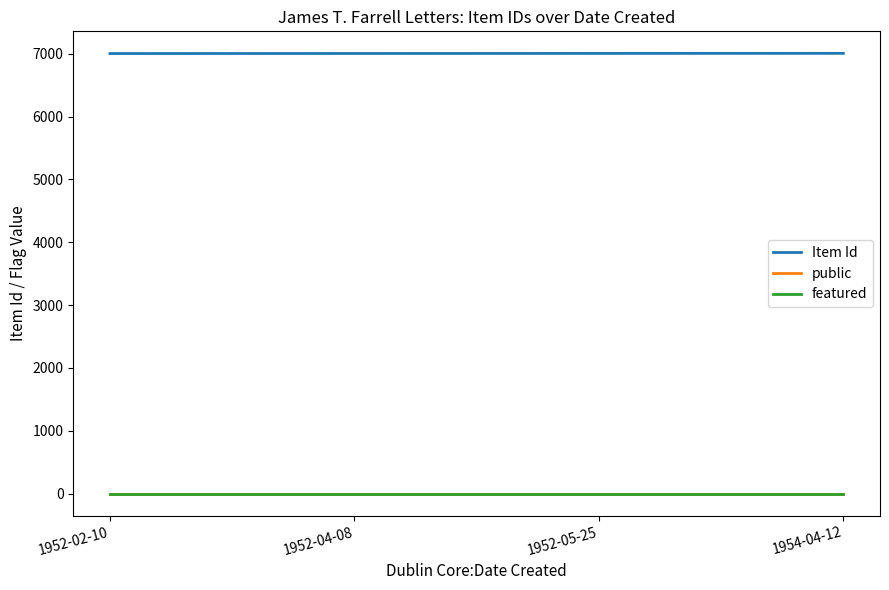

What is the highest value of the Item Id series?

7006